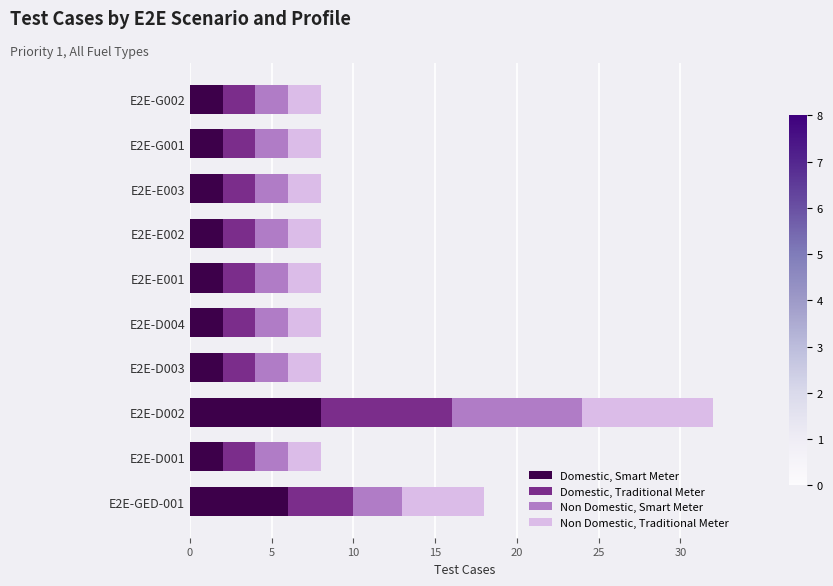

At which category is the sum across all series the highest?

E2E-D002